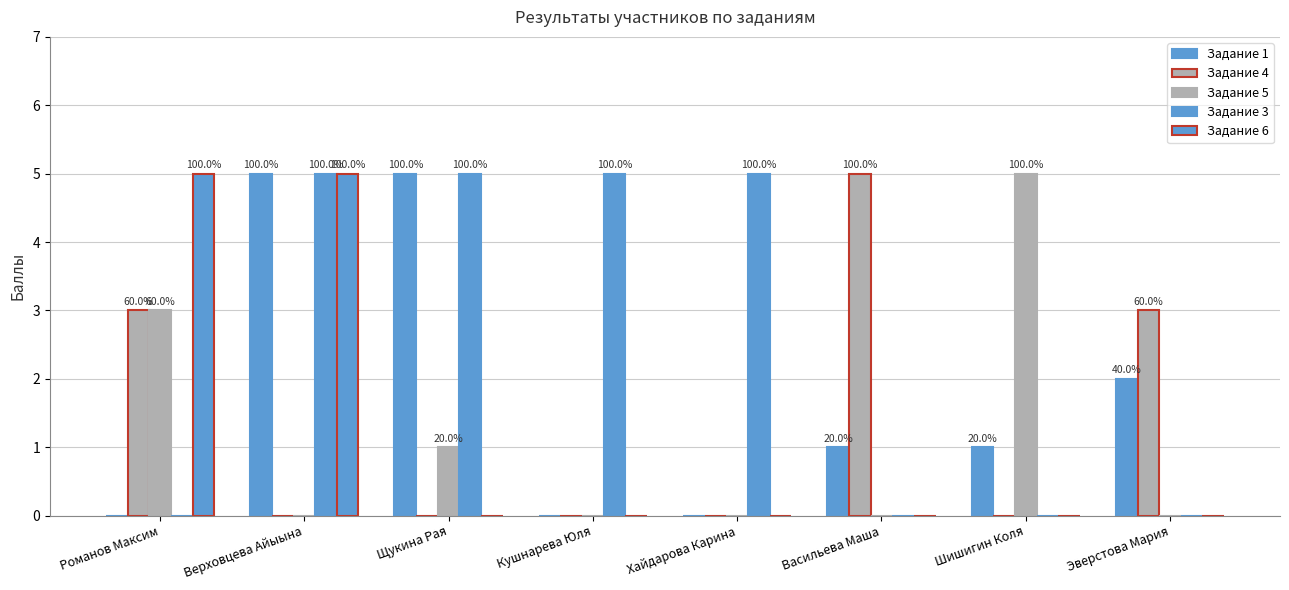

Rank the categories by Задание 3 value from highest to lowest.

Верховцева Айыына, Щукина Рая, Кушнарева Юля, Хайдарова Карина, Романов Максим, Васильева Маша, Шишигин Коля, Эверстова Мария